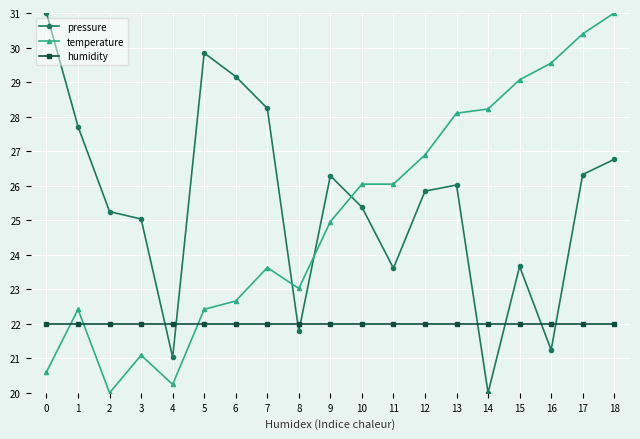

Reading left to right, list all the values displayed in this chart.

pressure: 0=31.0	1=27.7	2=25.2	3=25.0	4=21.0	5=29.8	6=29.2	7=28.2	8=21.8	9=26.3	10=25.4	11=23.6	12=25.8	13=26.0	14=20.0	15=23.7	16=21.2	17=26.3	18=26.8
temperature: 0=20.6	1=22.4	2=20.0	3=21.1	4=20.2	5=22.4	6=22.7	7=23.6	8=23.0	9=25.0	10=26.0	11=26.0	12=26.9	13=28.1	14=28.2	15=29.1	16=29.5	17=30.4	18=31.0
humidity: 0=22.0	1=22.0	2=22.0	3=22.0	4=22.0	5=22.0	6=22.0	7=22.0	8=22.0	9=22.0	10=22.0	11=22.0	12=22.0	13=22.0	14=22.0	15=22.0	16=22.0	17=22.0	18=22.0